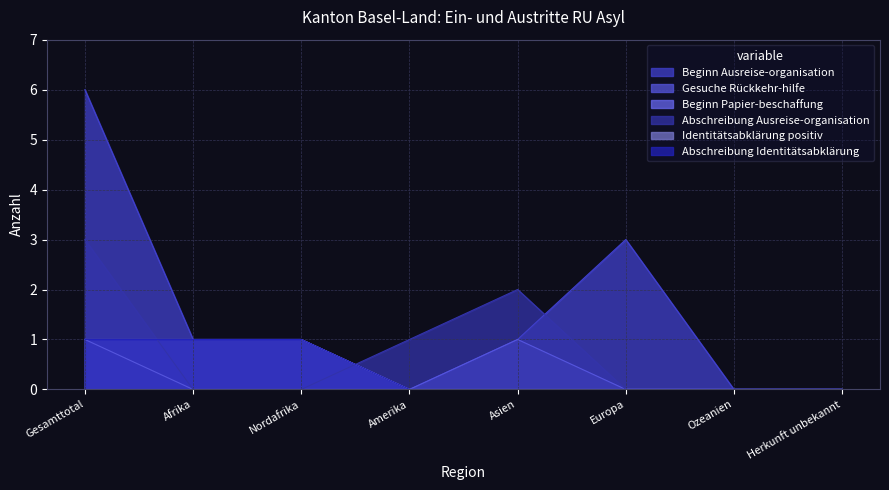

True or false: Beginn Ausreise-organisation and Identitätsabklärung positiv cross at least once.

False